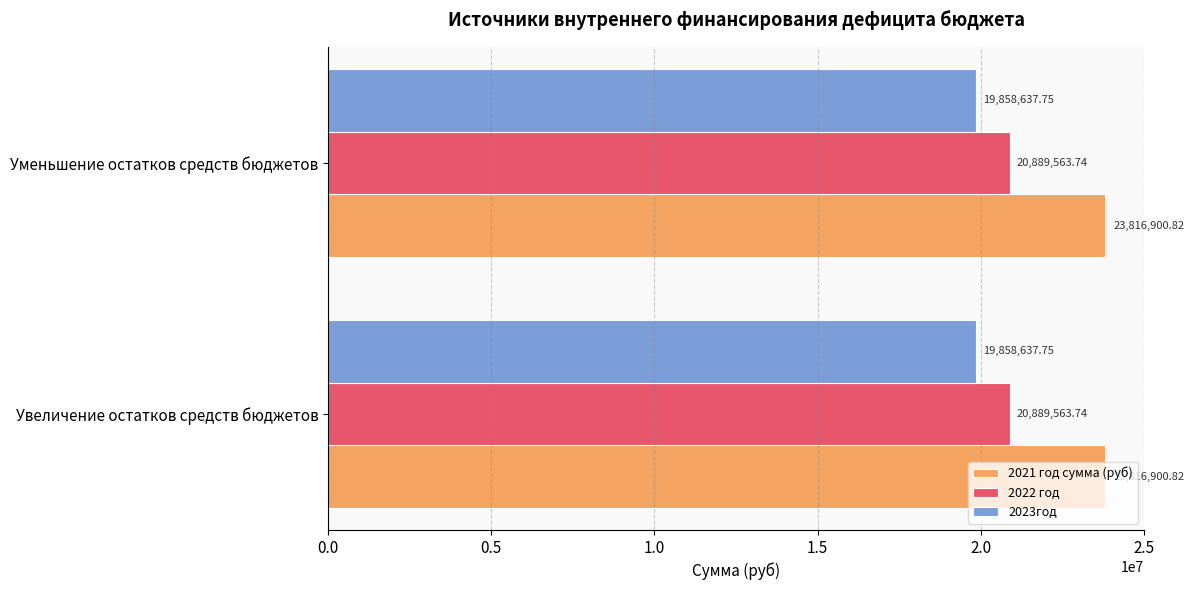

What is the sum of all 2023год values?

39717275.5